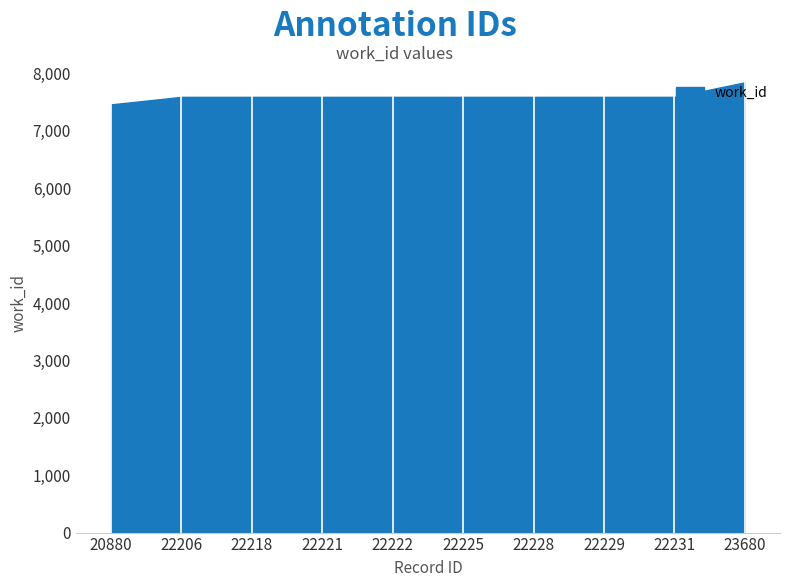

Reading left to right, what are all the values shown in this chart?

7462	7593	7593	7593	7593	7593	7593	7593	7593	7846